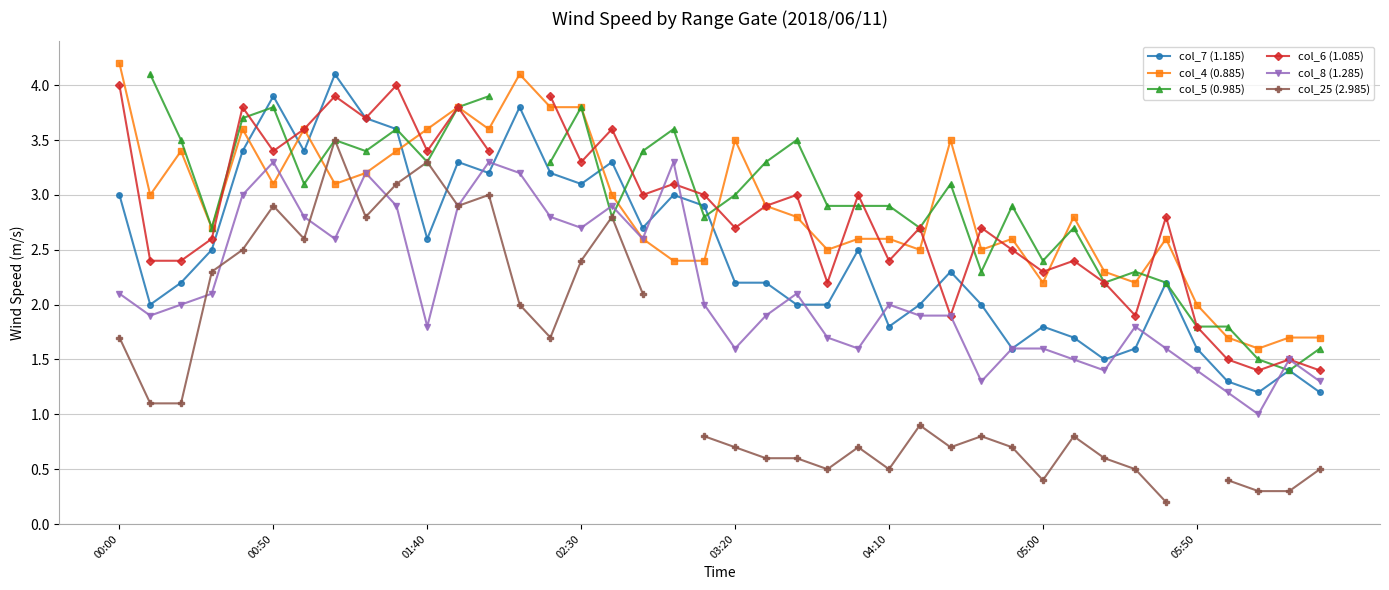

What is the maximum value for col_4 (0.885)?

4.2